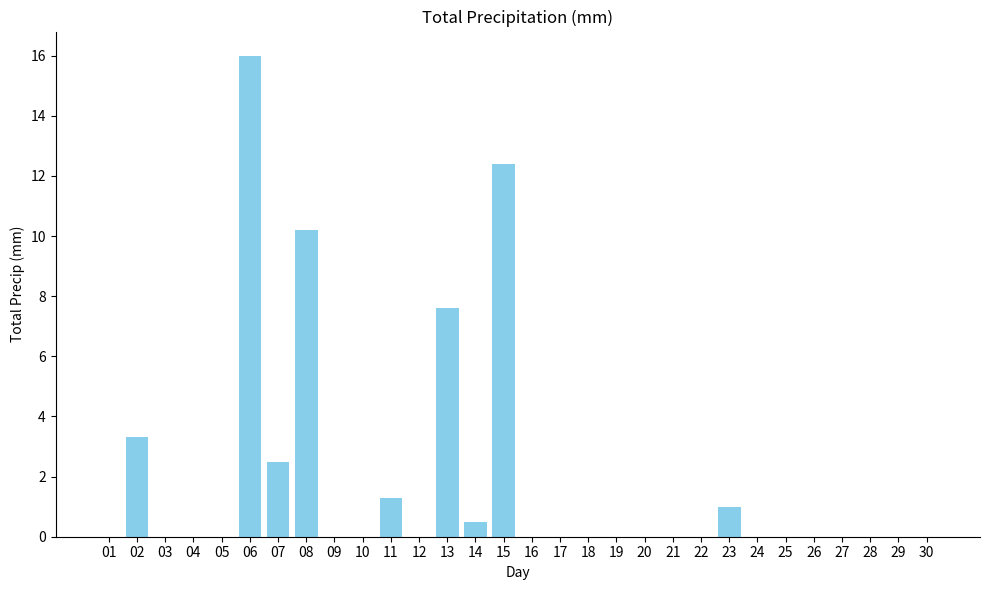

How many series are shown in this chart?

1